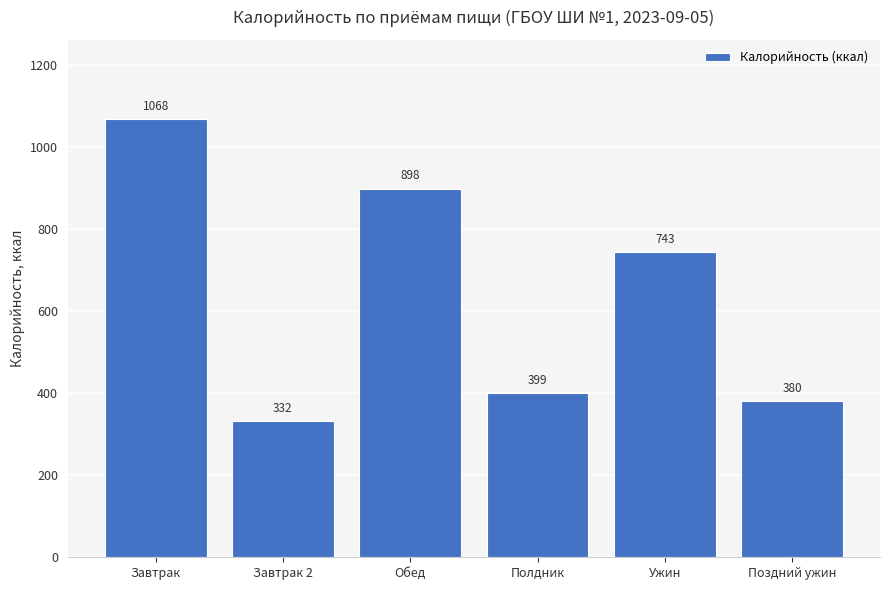

What position from the right is Обед?

4